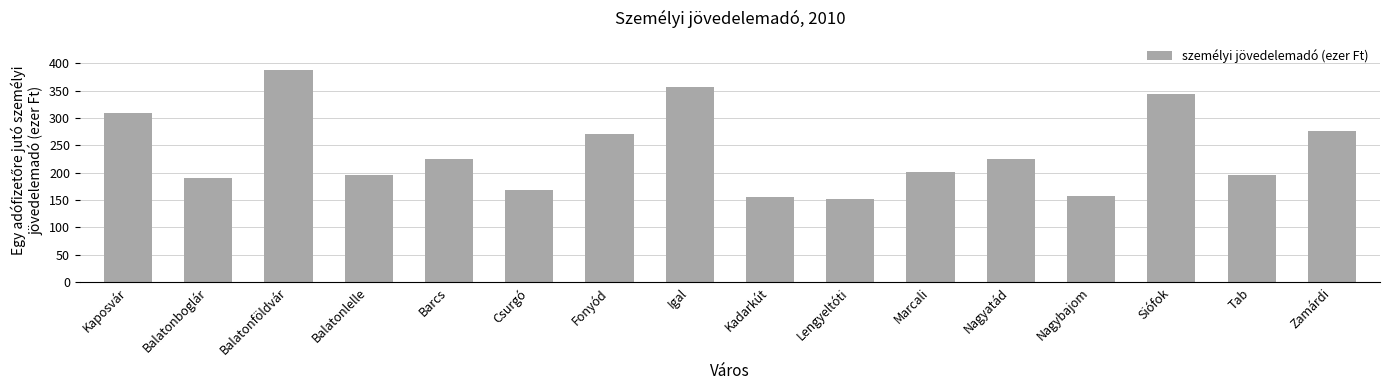

Are the bars grouped side by side (vs. stacked)?

No